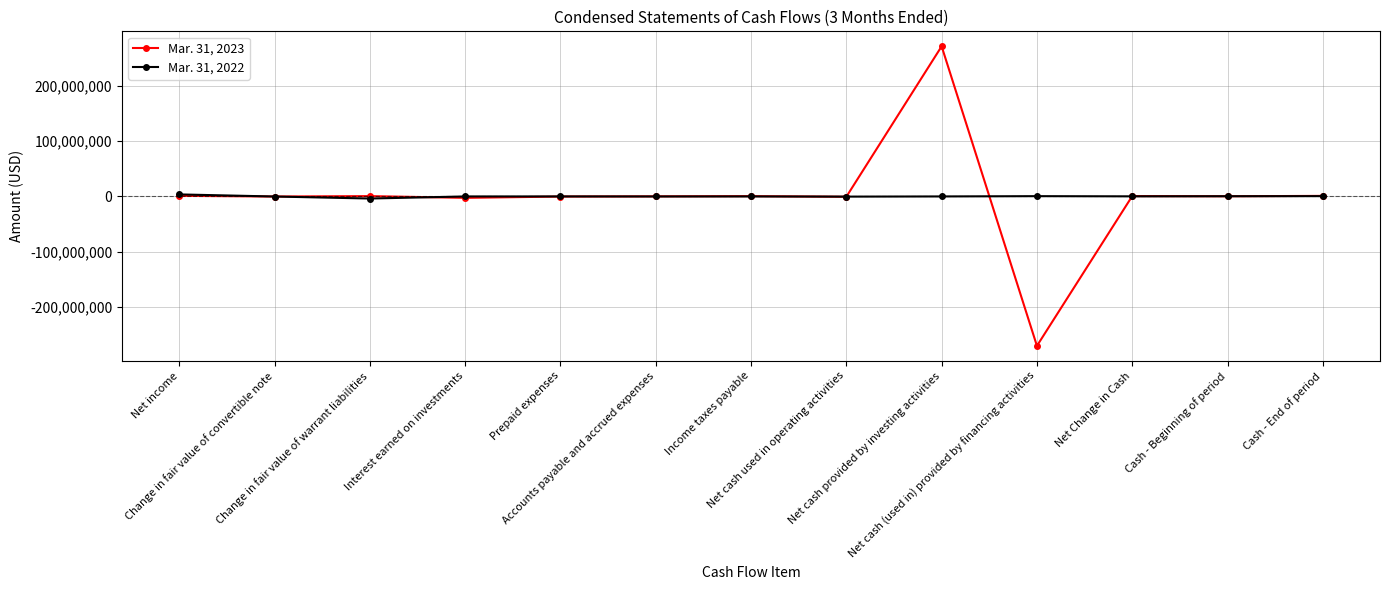

What is the minimum value shown in the chart?

-270506672